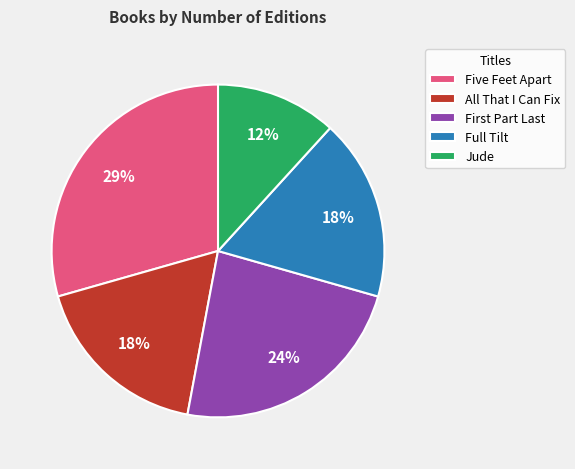

Count the number of slices in the pie.

5